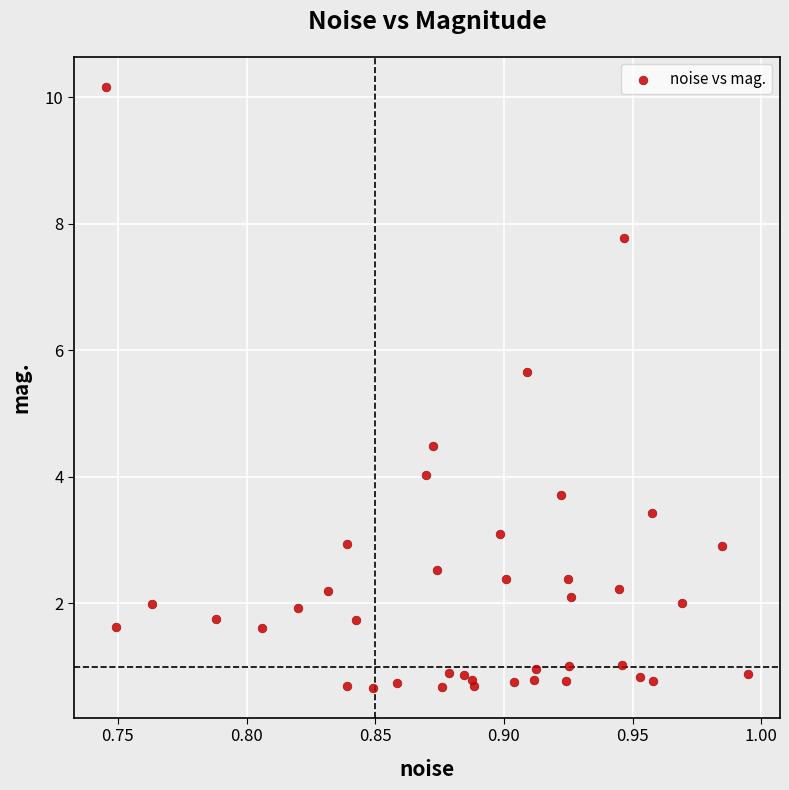

What Y value in the scatter plot is closest to 5?

4.5